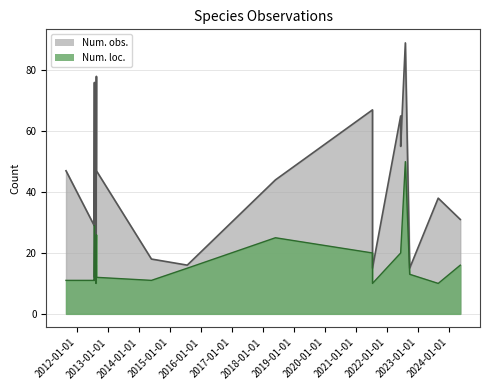

How many categories are shown in the chart?

20